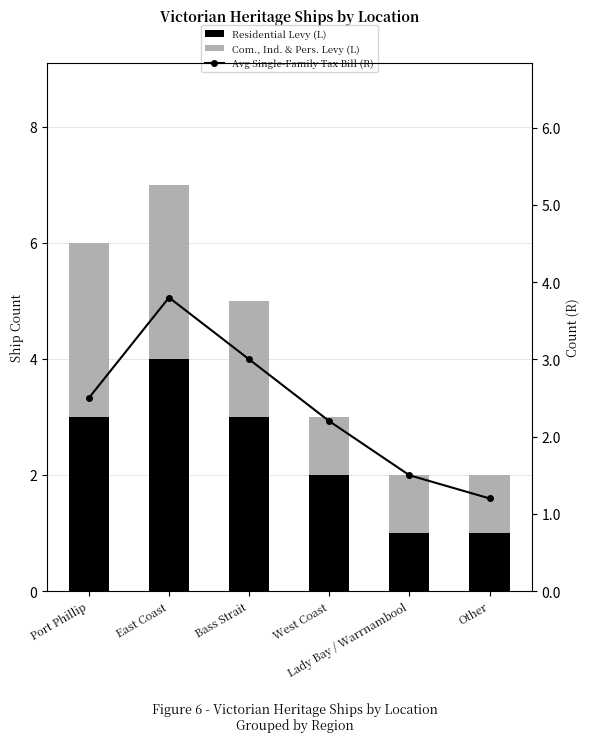

Rank the categories by Residential Levy (L) value from lowest to highest.

Lady Bay / Warrnambool, Other, West Coast, Port Phillip, Bass Strait, East Coast